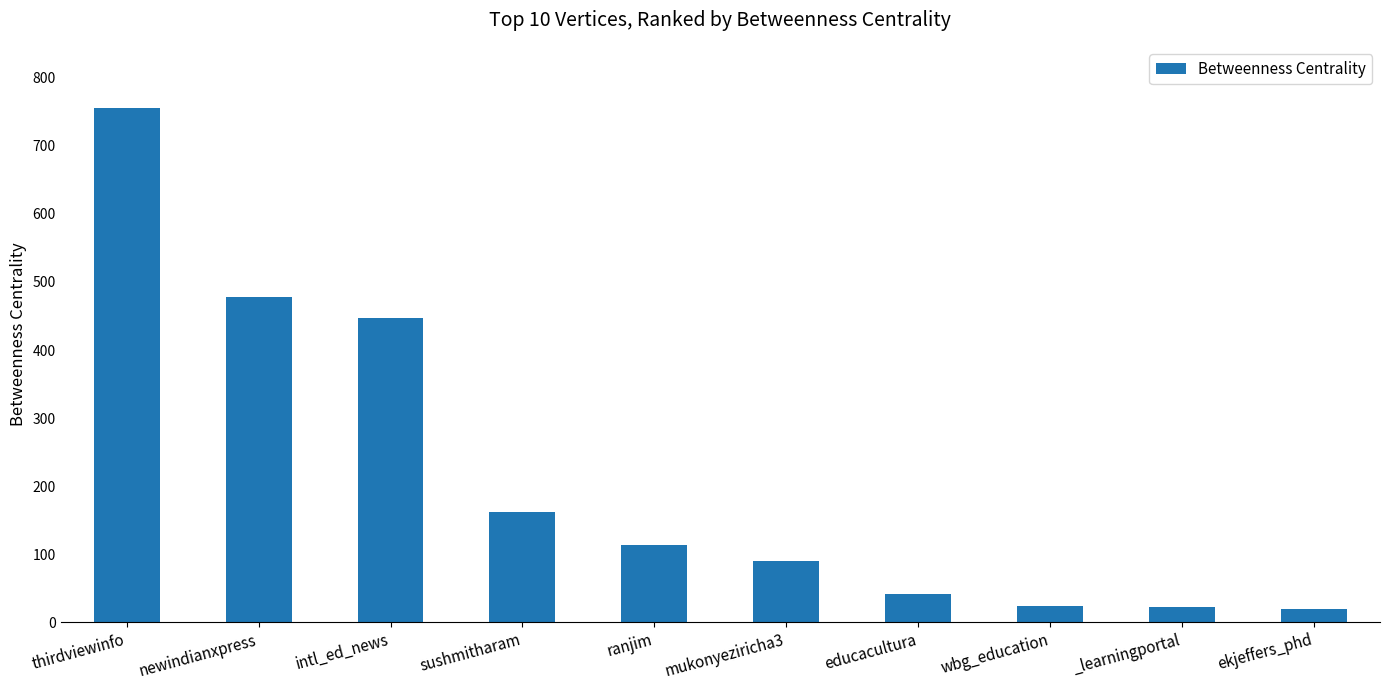

What is the value of the 1st bar from the left?

755